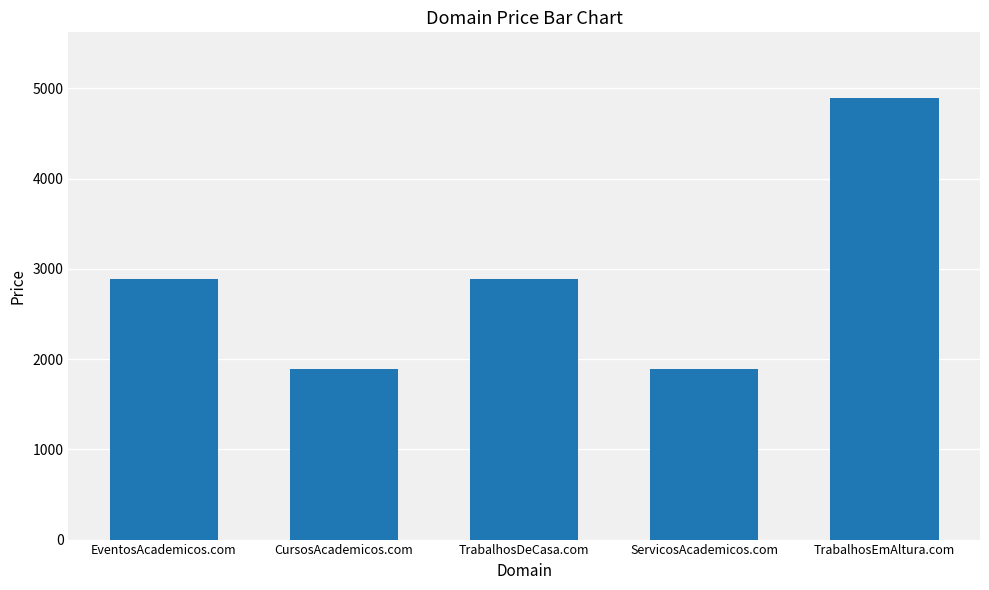

At which category does the chart reach its peak across all series?

TrabalhosEmAltura.com